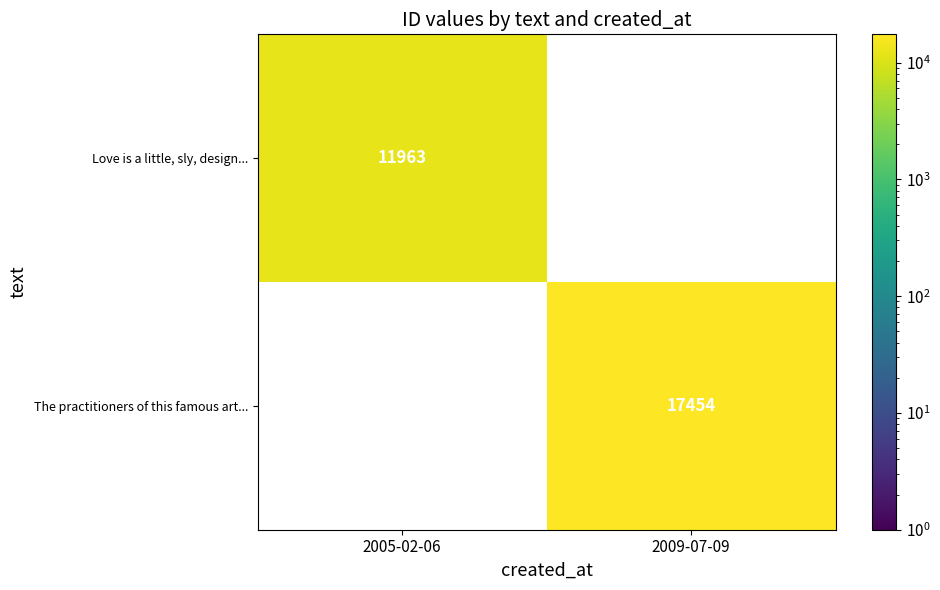

Is the value of The practitioners of this famous art... at 2009-07-09 greater than the value of Love is a little, sly, design... at 2005-02-06?

Yes